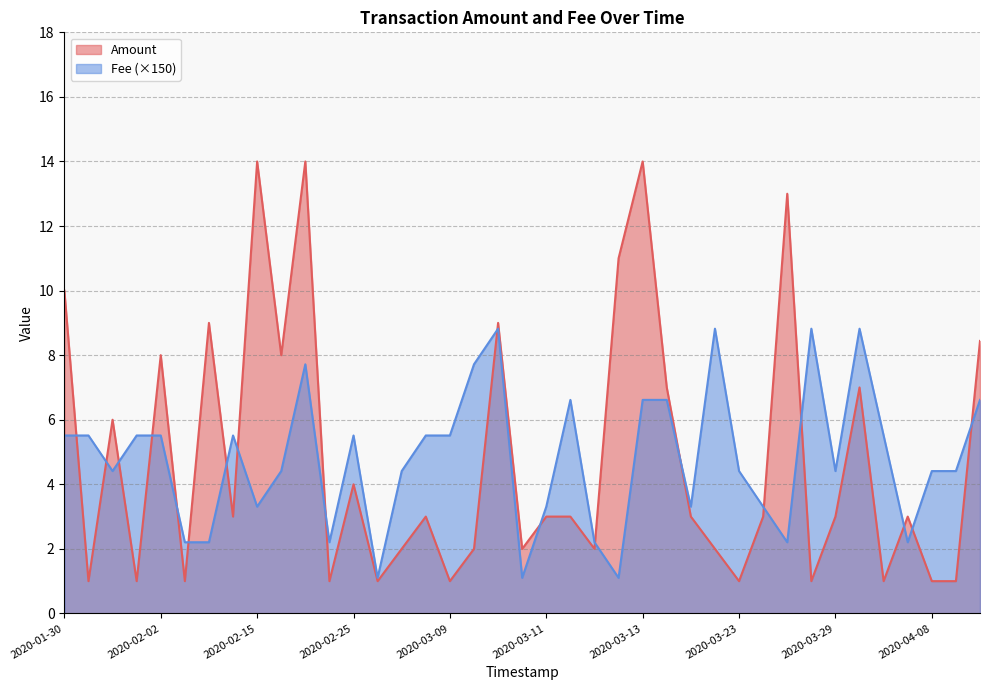

Where is Fee nearest to the value 4?

2020-02-01